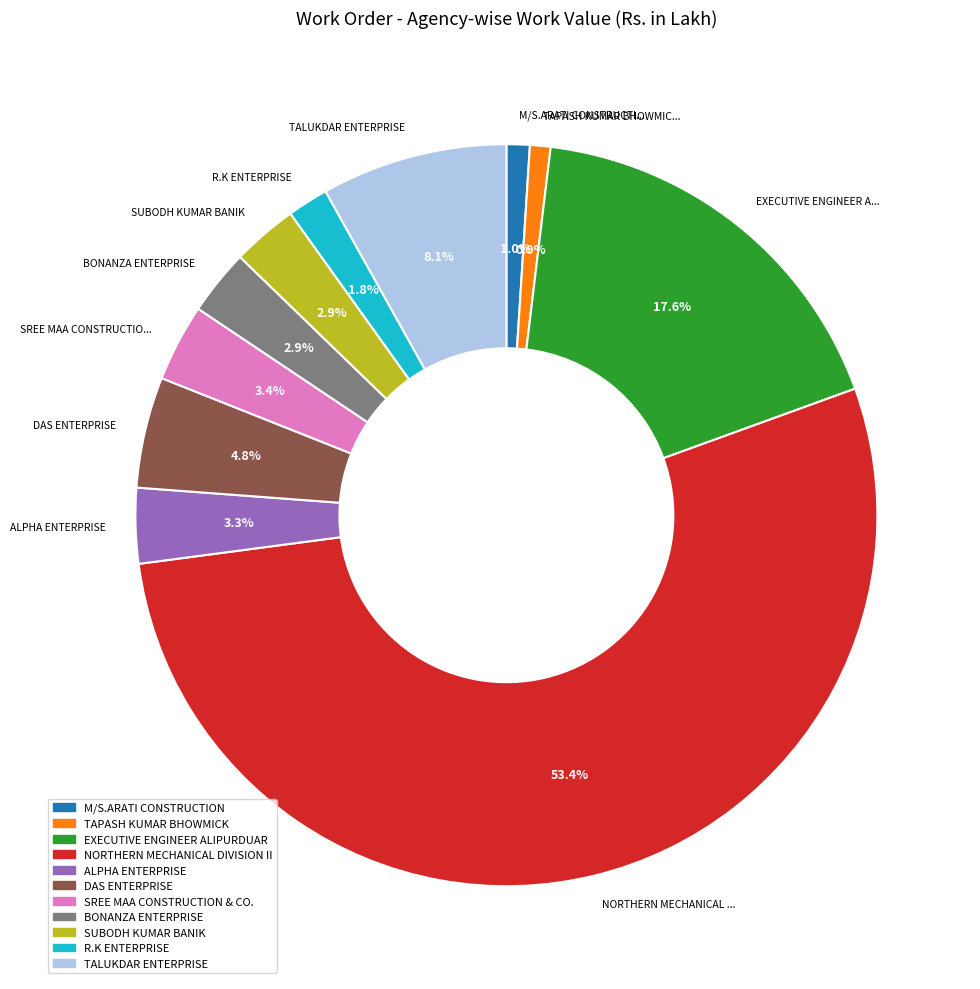

Count the number of slices in the pie.

11